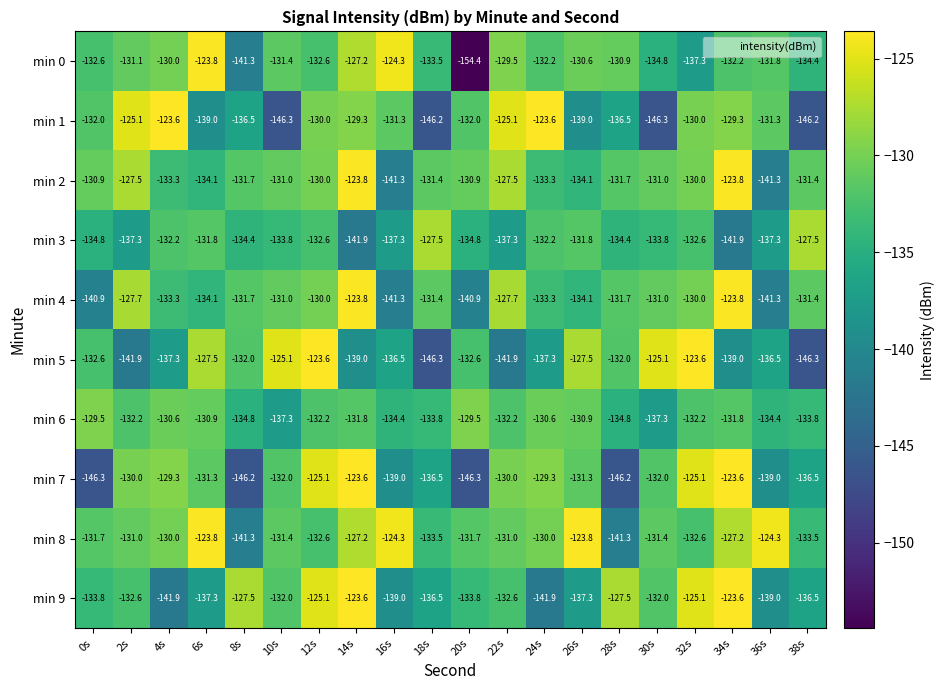

True or false: min 1 has a value of -130.0 at 32s.

True